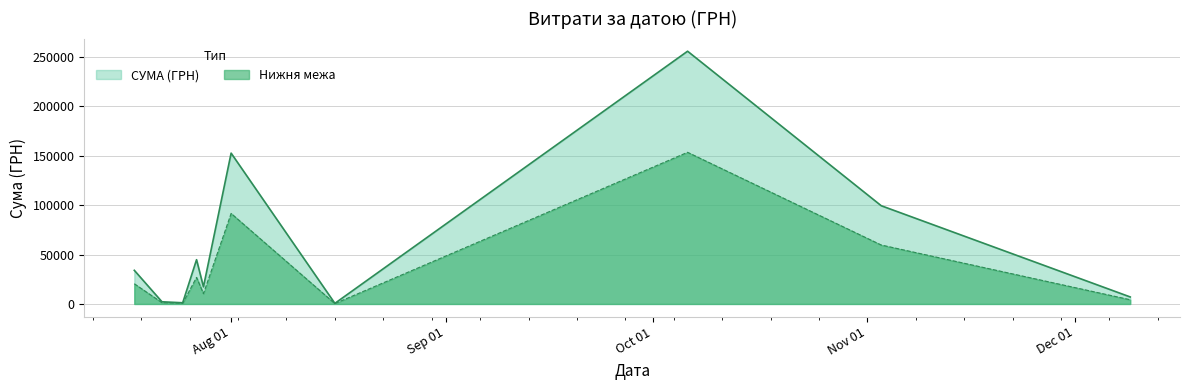

Which series has the largest range (max minus min)?

СУМА (ГРН)